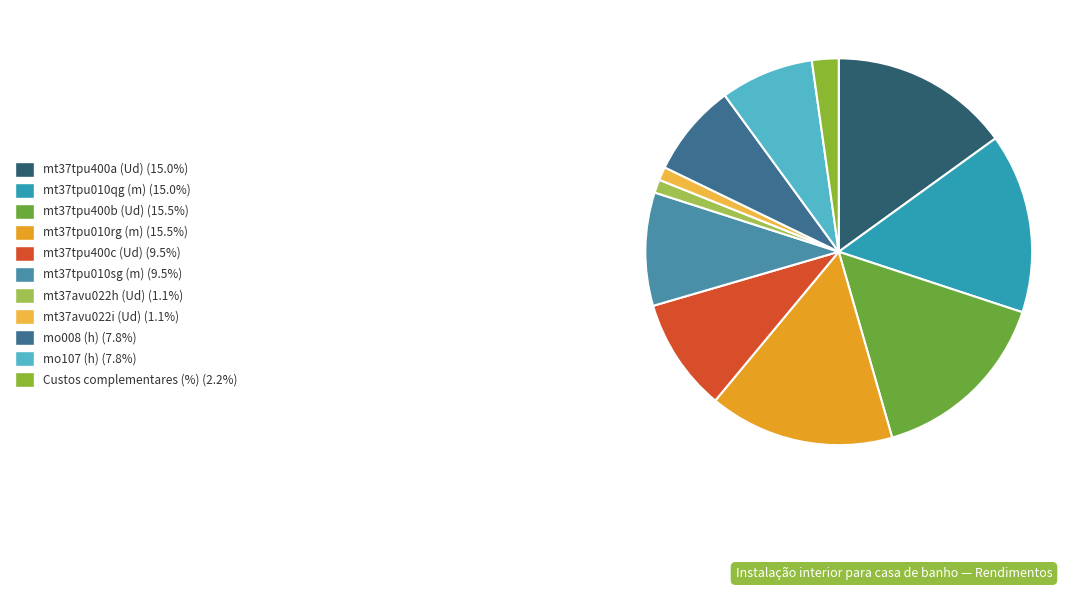

Which has a higher value, mt37tpu400a (Ud) or mt37tpu010qg (m)?

mt37tpu400a (Ud)